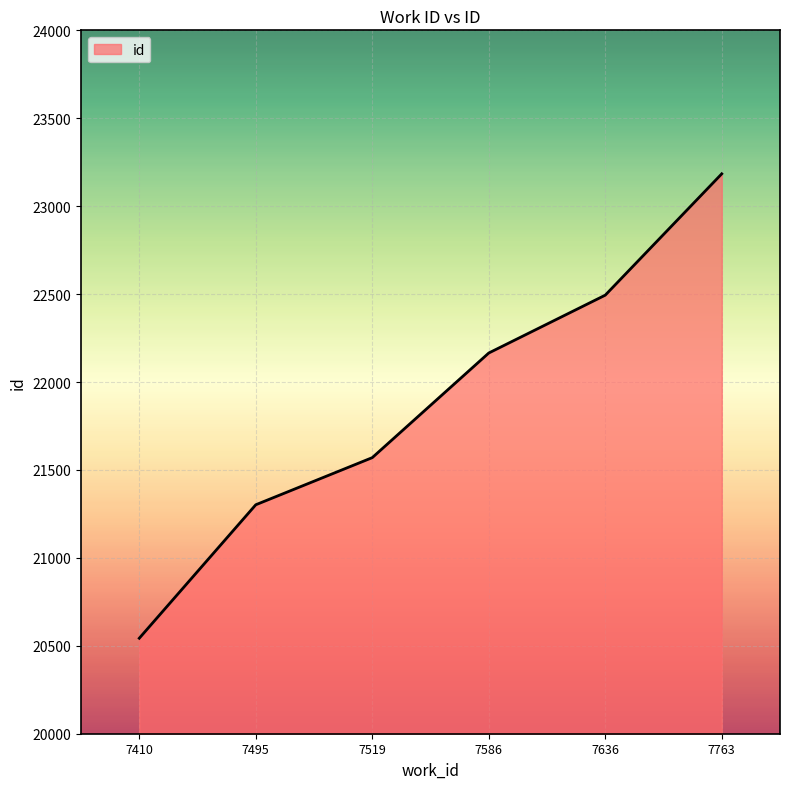

Rank the categories by value from highest to lowest.

7763, 7636, 7586, 7519, 7495, 7410